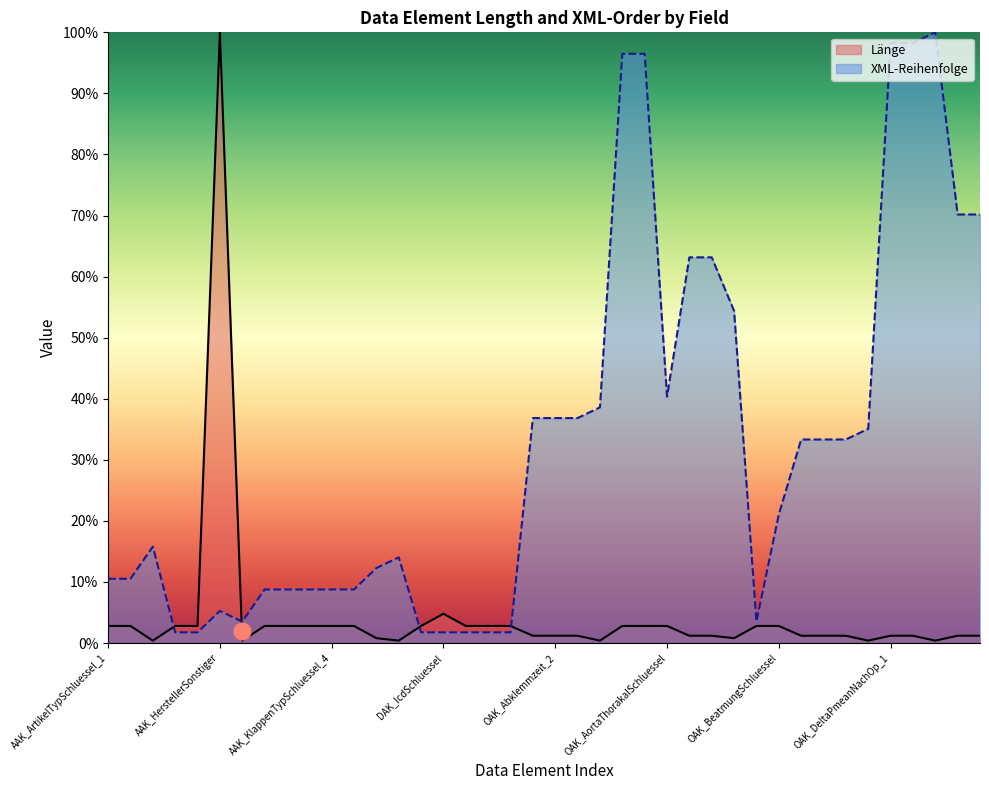

List the series in order of their overall mean, highest first.

XML-Reihenfolge, Länge